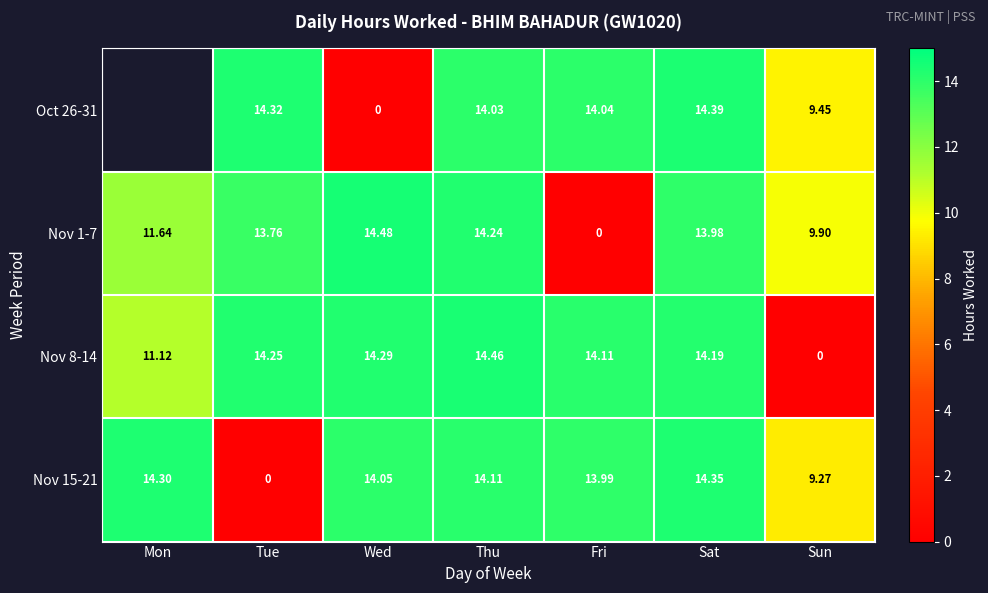

Which category has the lowest value in the Nov 15-21 series?

Tue